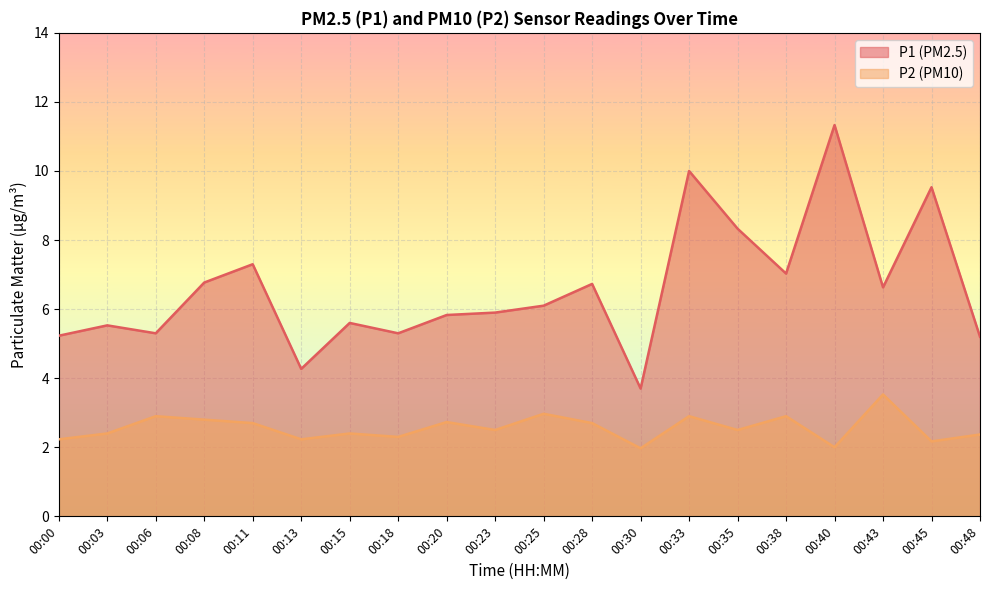

How many series are shown in this chart?

2